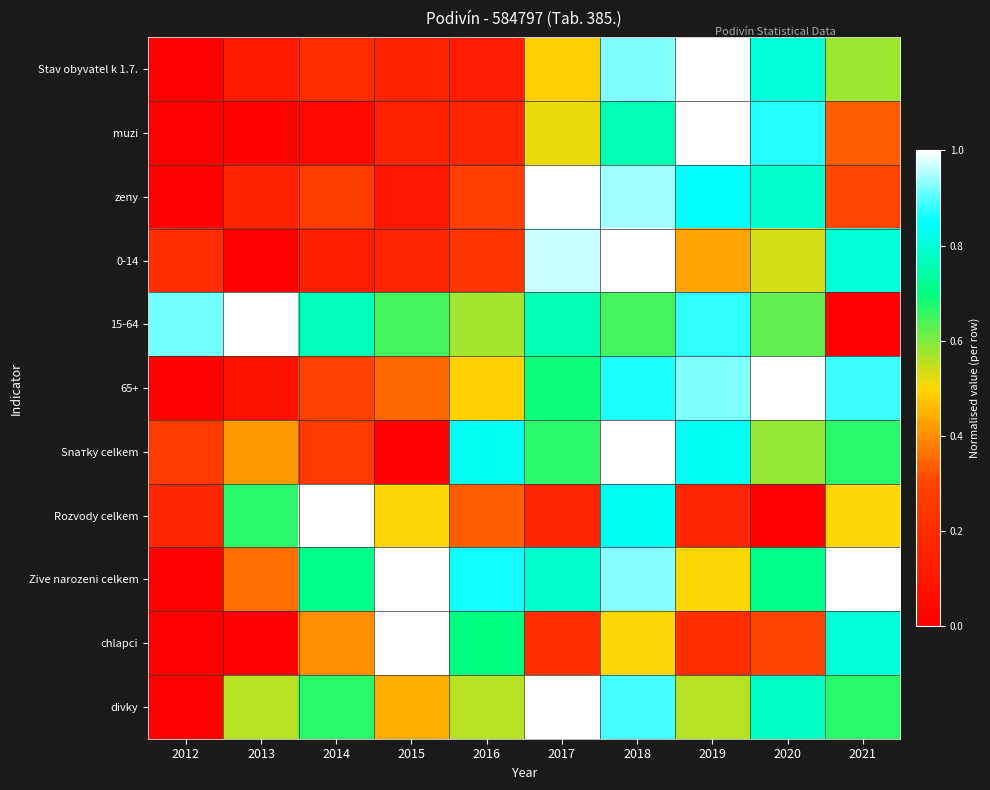

Between 2019 and 2021, which series saw the biggest shift?

15-64